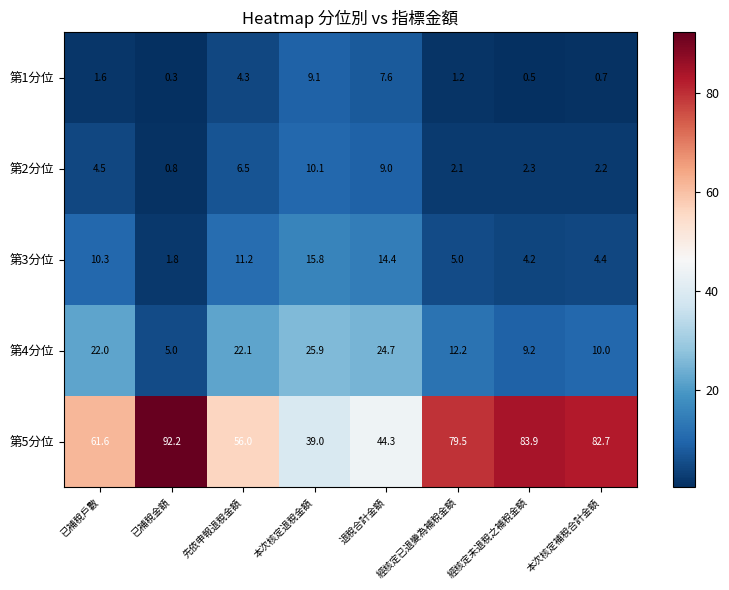

Which series changed the most between 已補稅戶數 and 已補稅金額?

第5分位